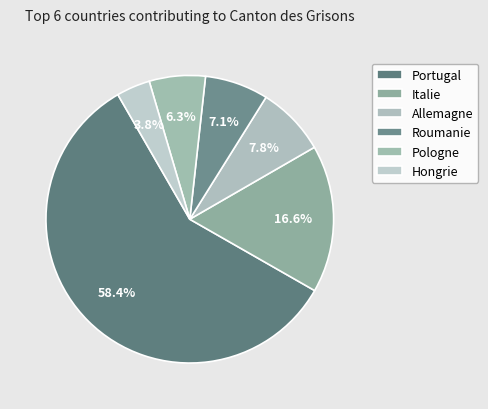

Which category has the smallest portion of the pie?

Hongrie